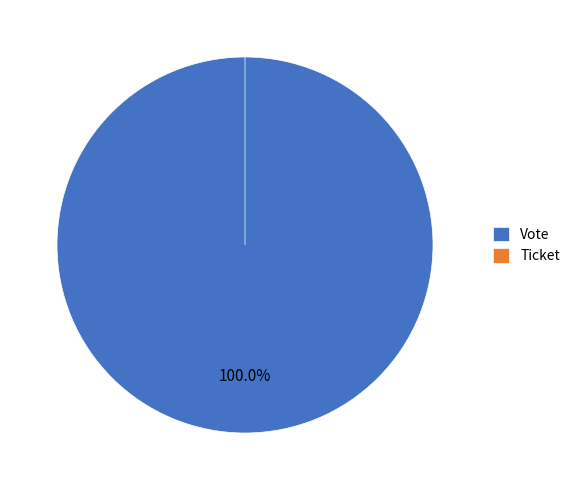

Does Ticket account for over 50% of the chart?

No